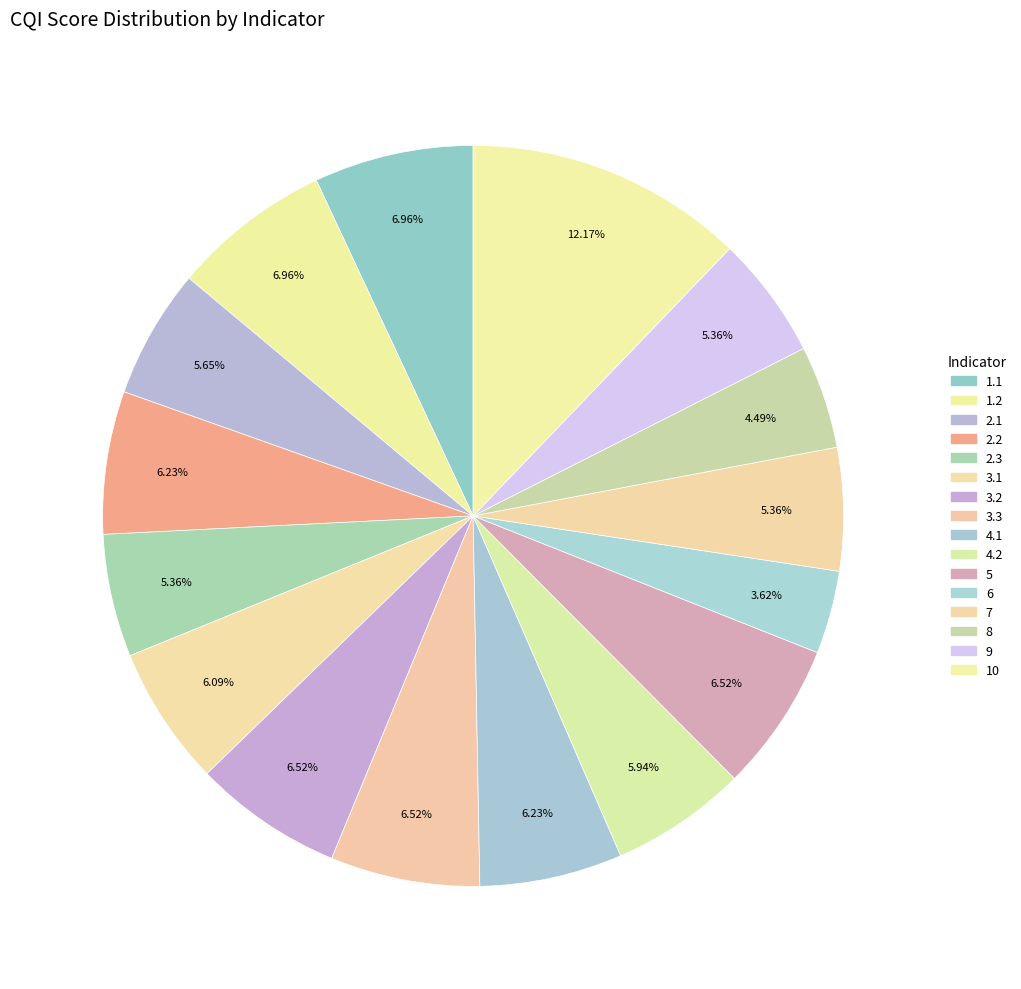

How many slices are in this pie chart?

16